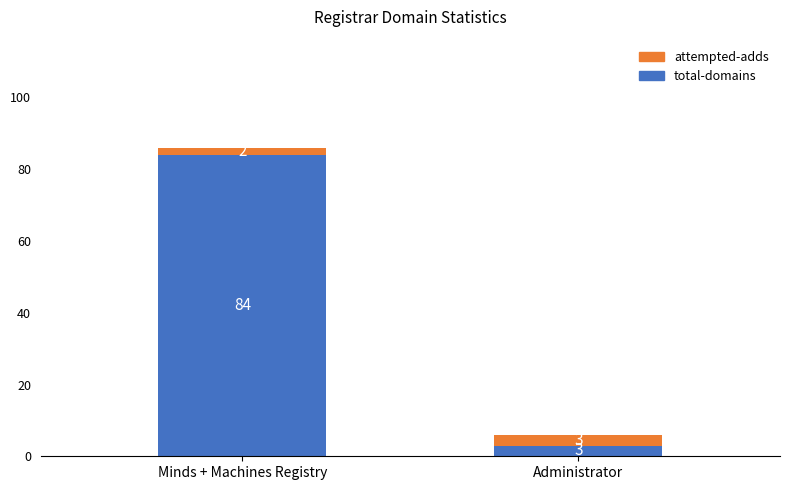

What are all the series names shown in the legend?

attempted-adds, total-domains